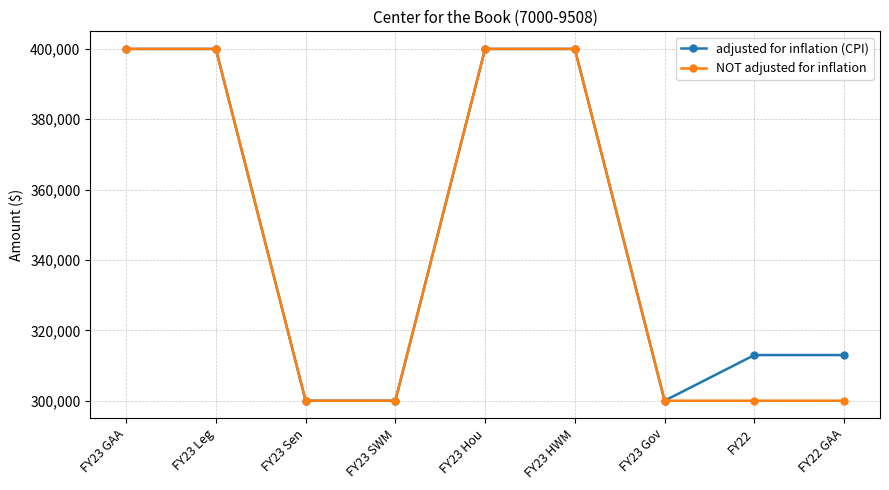

Reading left to right, transcribe all the data shown in this chart.

adjusted for inflation (CPI): FY23 GAA=400000	FY23 Leg=400000	FY23 Sen=300000	FY23 SWM=300000	FY23 Hou=400000	FY23 HWM=400000	FY23 Gov=300000	FY22=312979	FY22 GAA=312979
NOT adjusted for inflation: FY23 GAA=400000	FY23 Leg=400000	FY23 Sen=300000	FY23 SWM=300000	FY23 Hou=400000	FY23 HWM=400000	FY23 Gov=300000	FY22=300000	FY22 GAA=300000